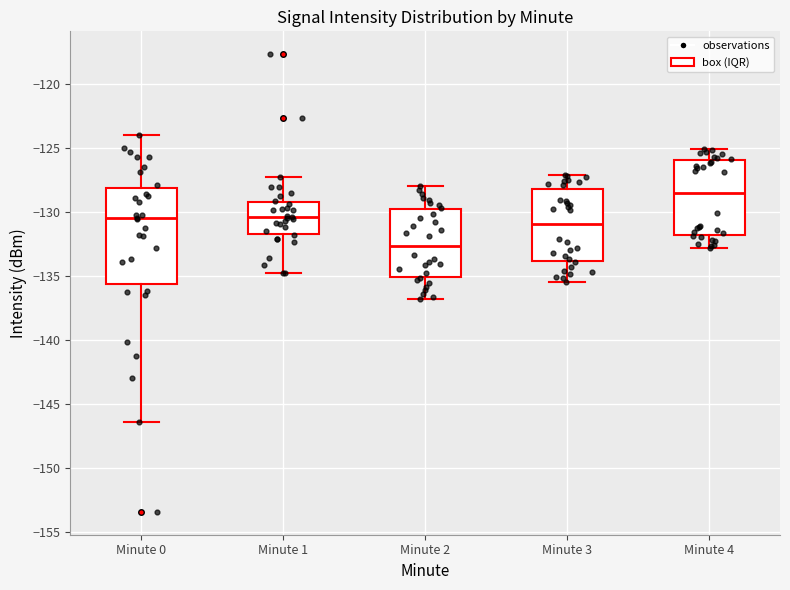

Which box is the tallest, from its lower edge to its upper edge?

Minute 0